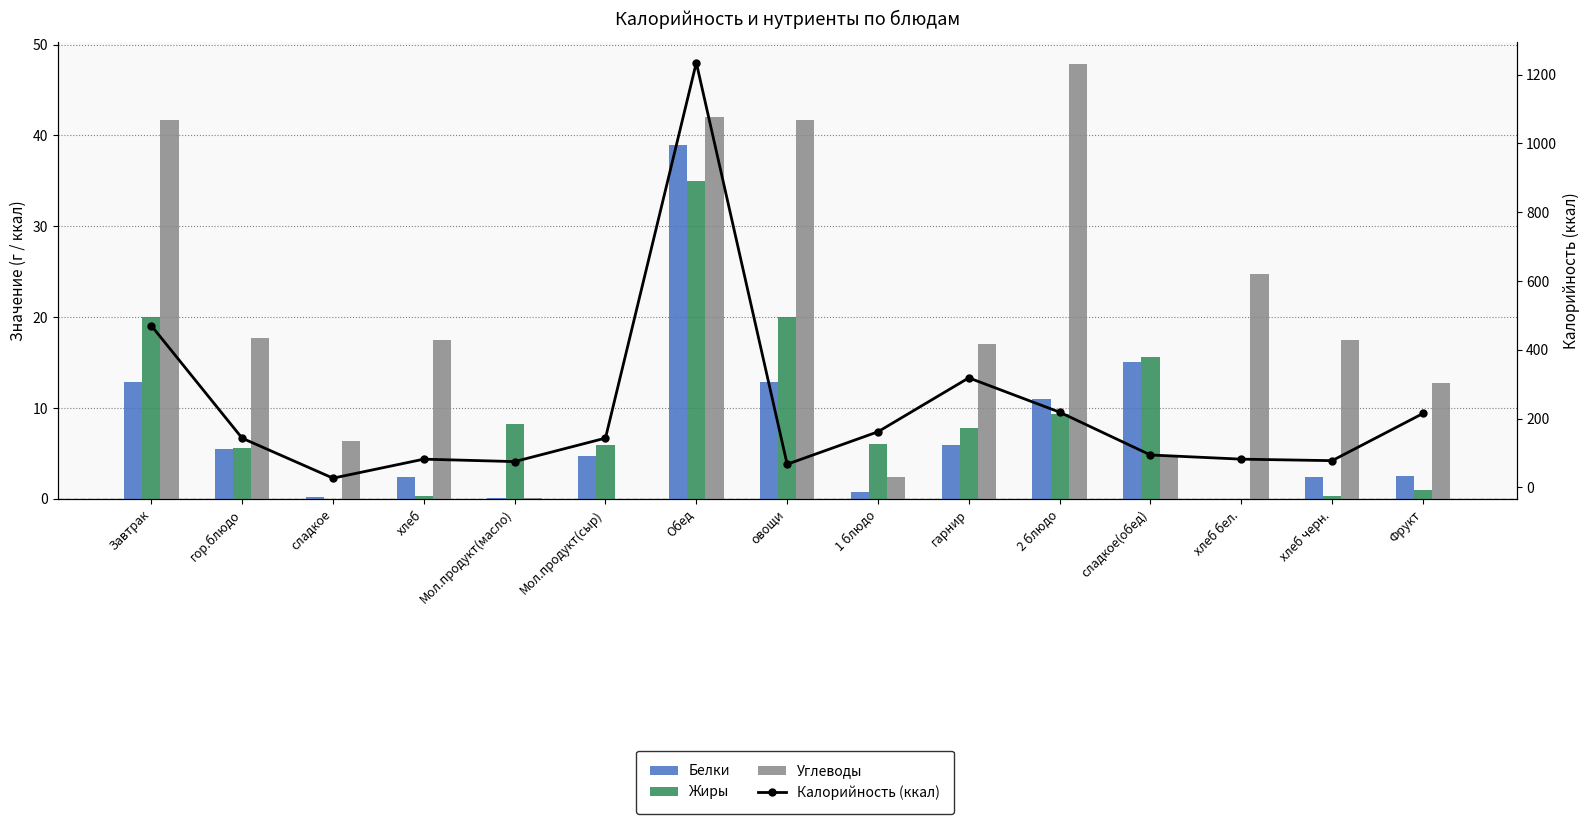

The value of Калорийность (ккал) at овощи is 67.3. True or false?

True